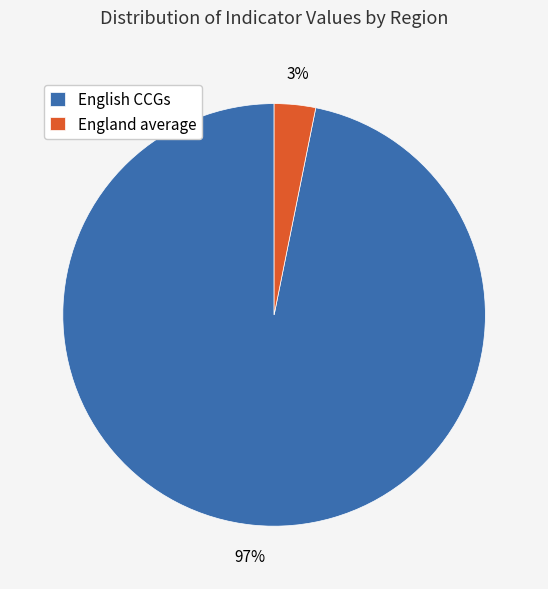

The English CCGs slice represents 97% of the pie. True or false?

True